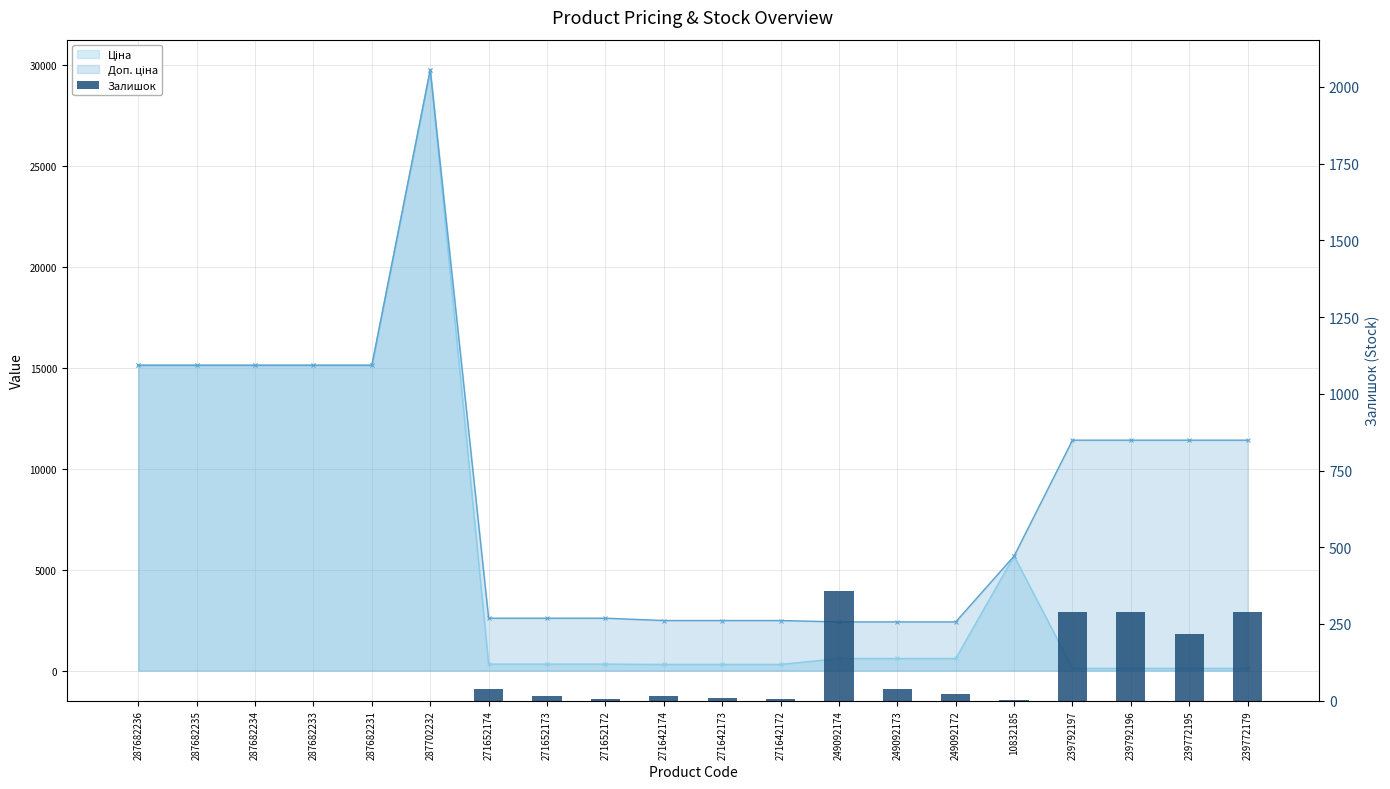

What is the label of the 3rd bar from the left?

287682234